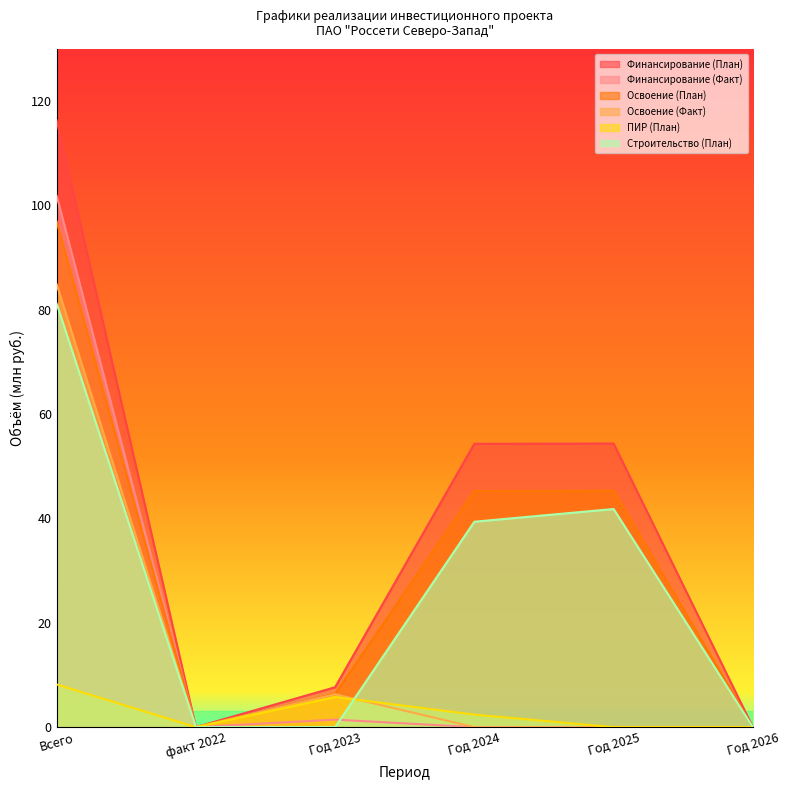

How many values in the ПИР (План) series are below 2?

3